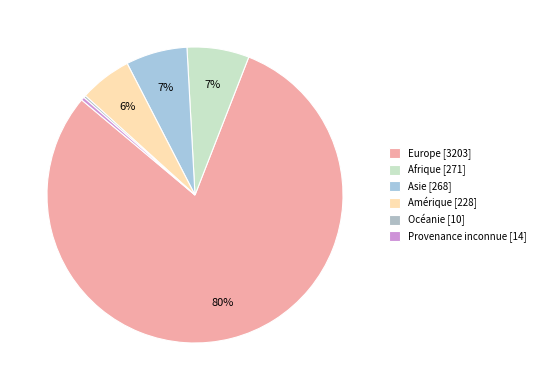

Count the number of slices in the pie.

6